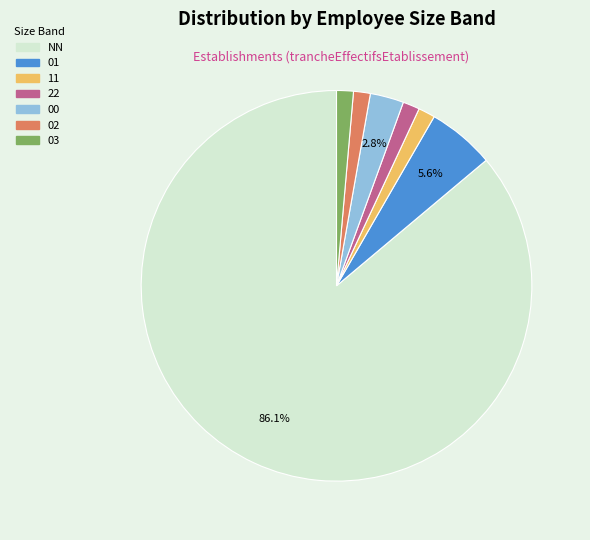

Do 22 and 11 together represent more than half of the pie?

No